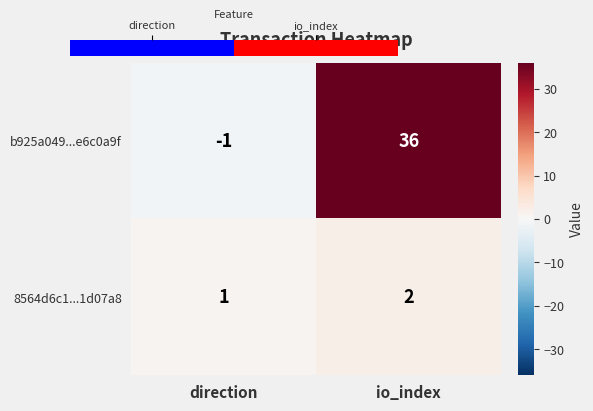

Rank the series by their average value, from highest to lowest.

b925a049...e6c0a9f, 8564d6c1...1d07a8